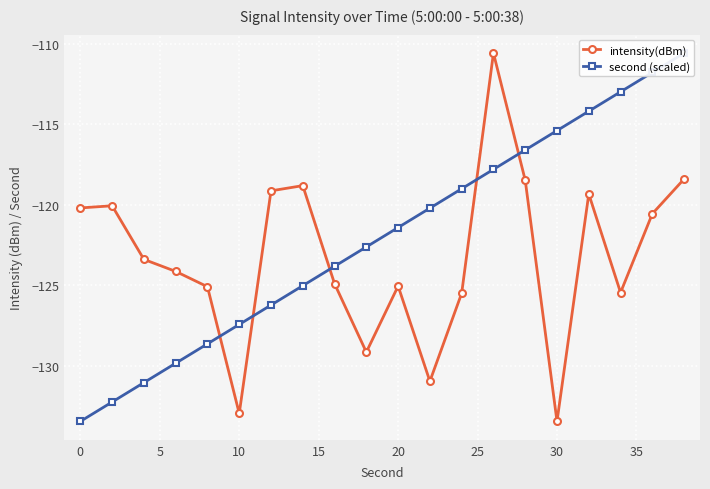

What is the difference between the second highest and second lowest values in the intensity(dBm) series?

14.6